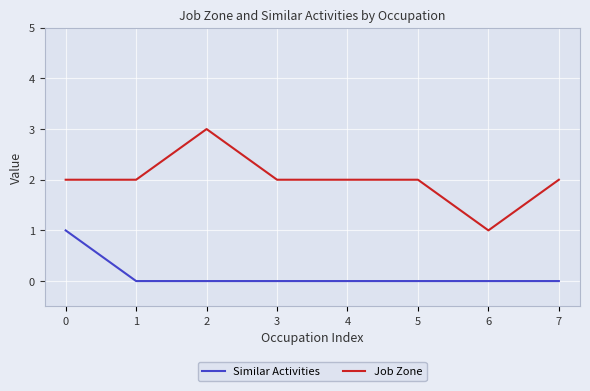

The value of Similar Activities at 3 is 0. True or false?

True